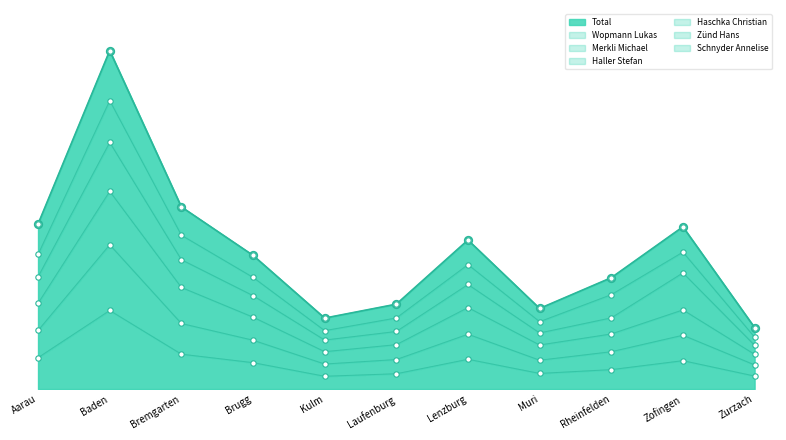

Which series reaches the minimum Y coordinate?

Wopmann Lukas